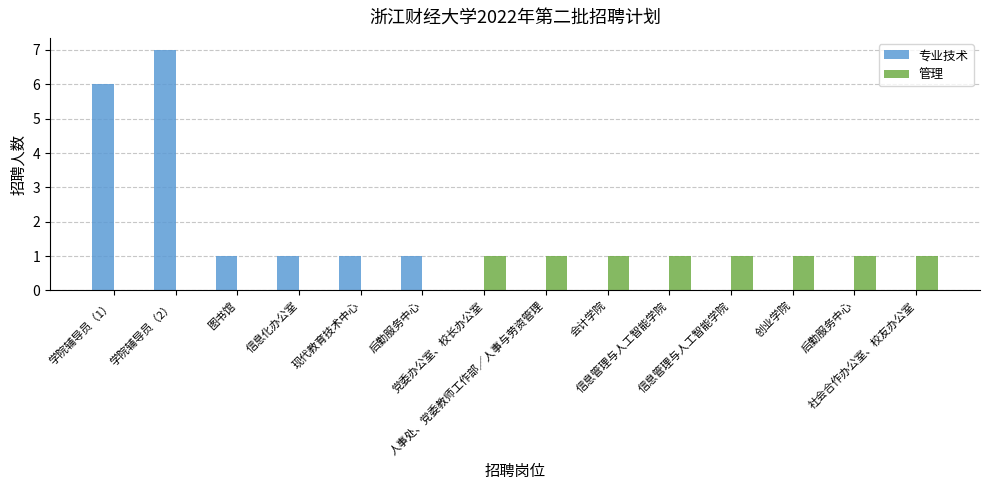

What are all the series names shown in the legend?

专业技术, 管理